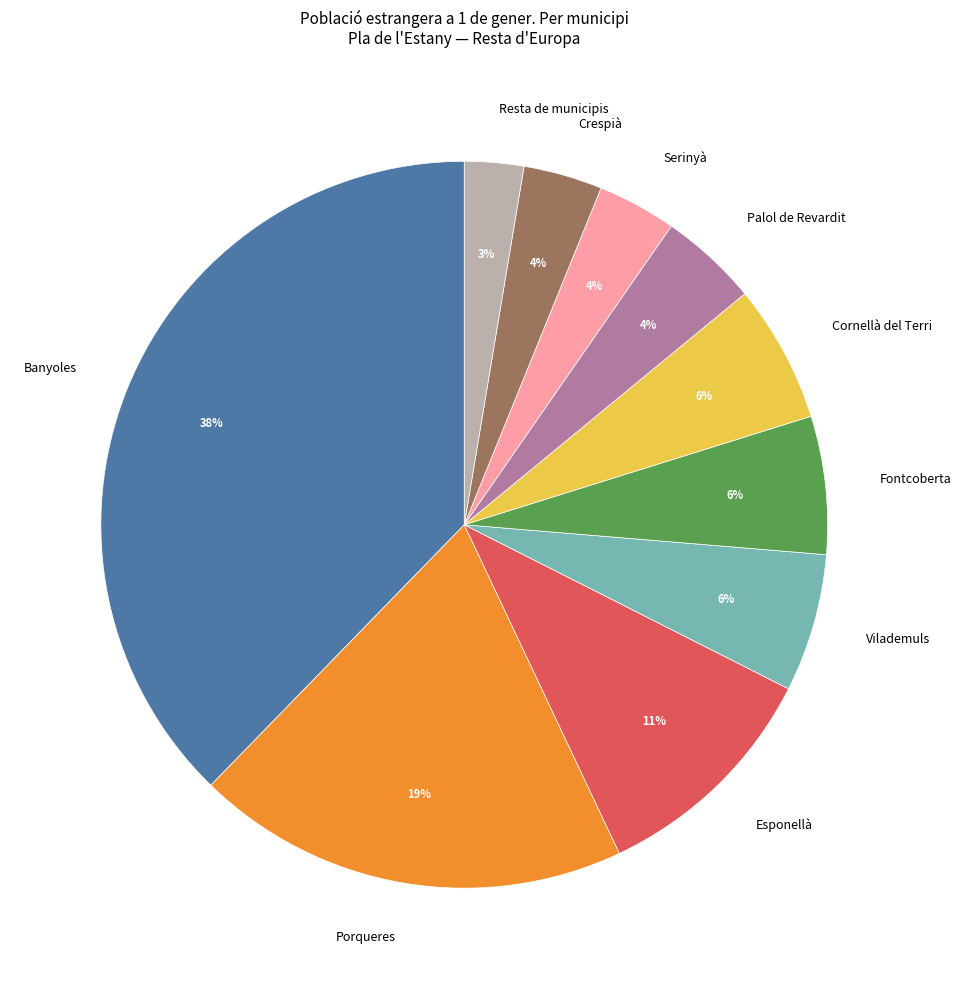

What is the largest slice in the pie chart?

Banyoles